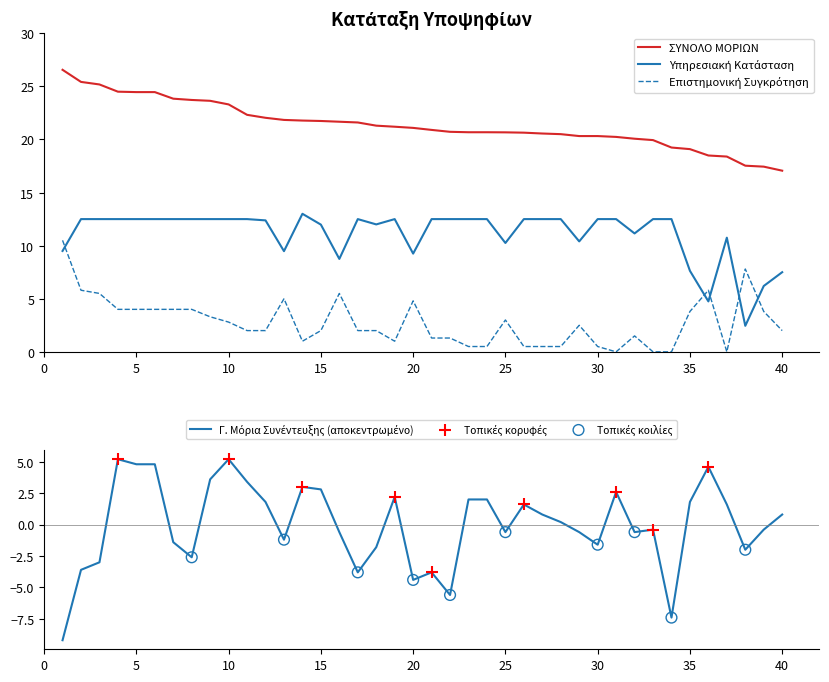

Which series reaches the maximum Y coordinate?

ΣΥΝΟΛΟ ΜΟΡΙΩΝ